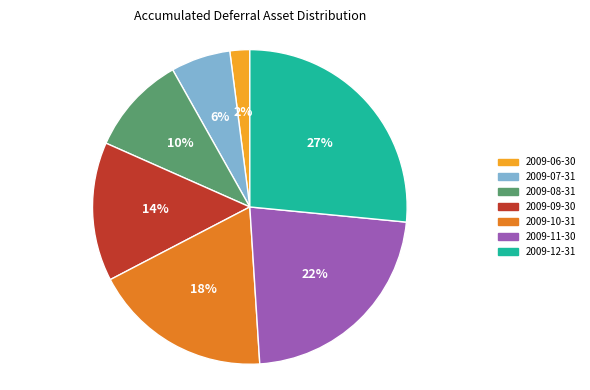

How many segments does this pie chart have?

7